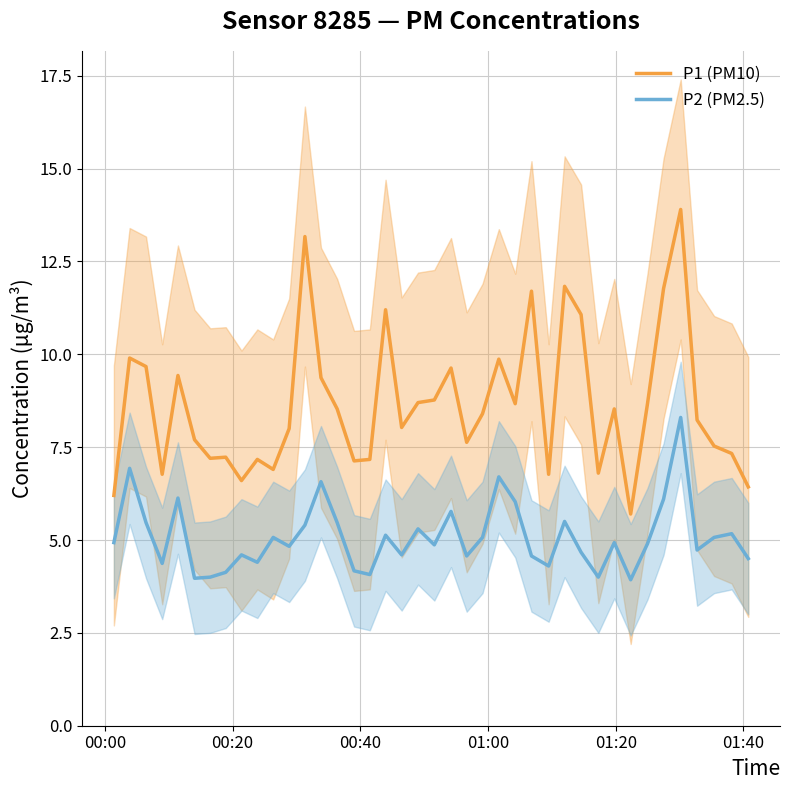

How many lines are shown in the chart?

2